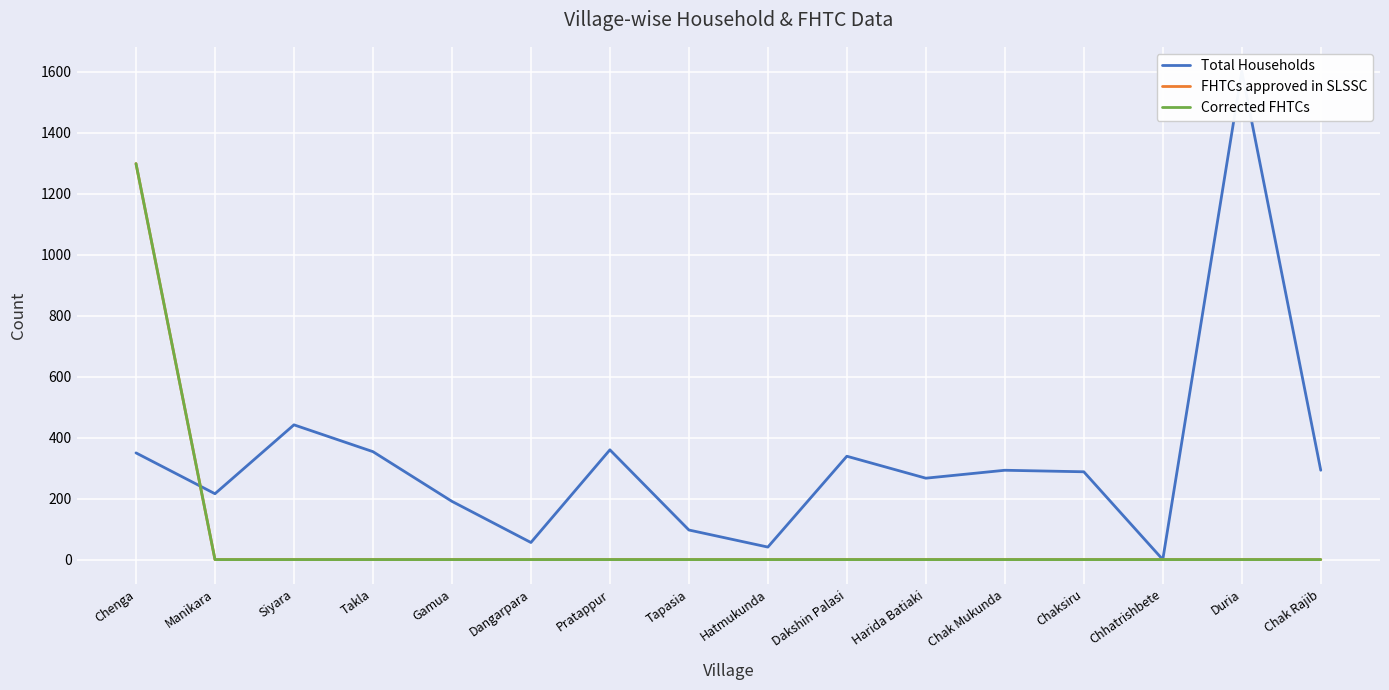

True or false: FHTCs approved in SLSSC and Corrected FHTCs cross at least once.

False